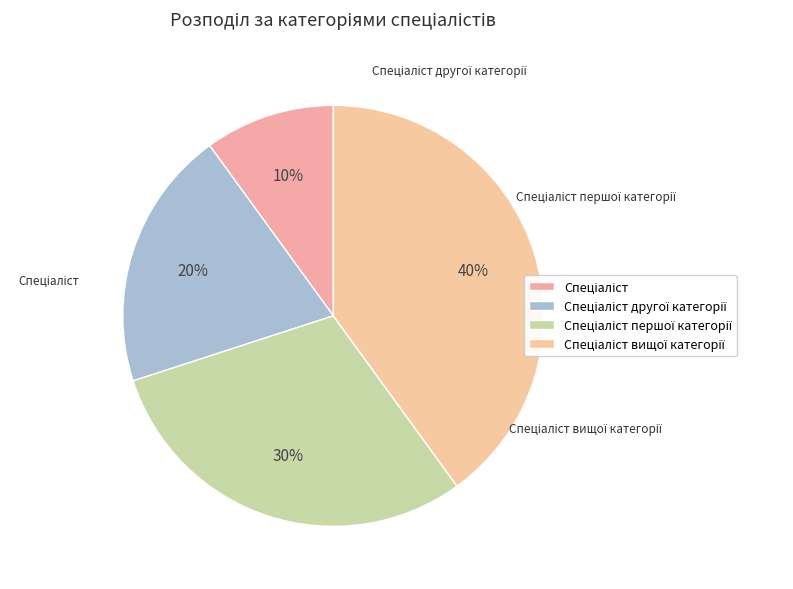

Count the number of slices in the pie.

4